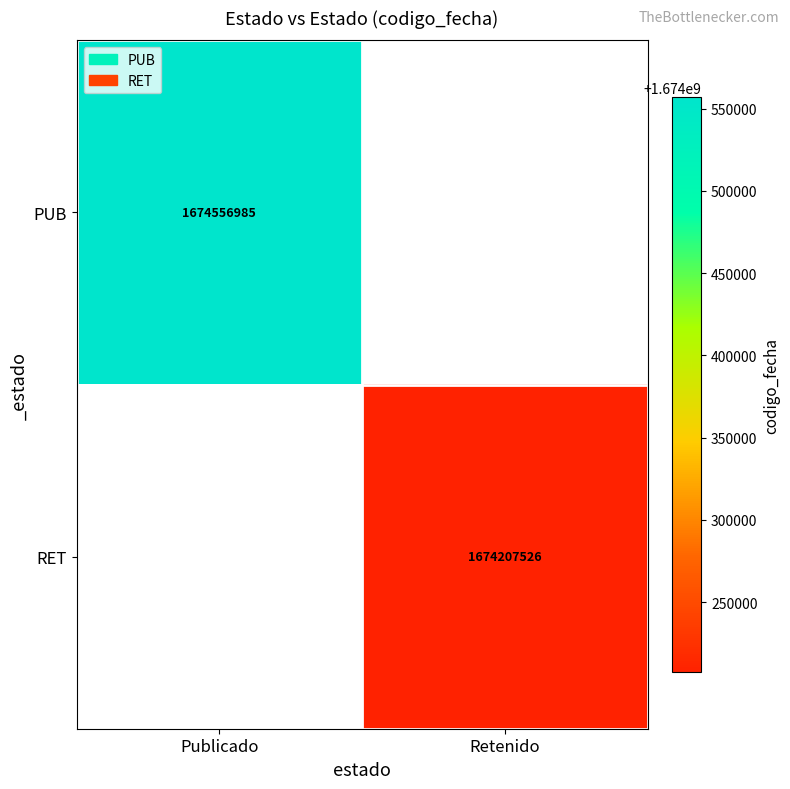

What is the smallest value displayed?

1674207526.0